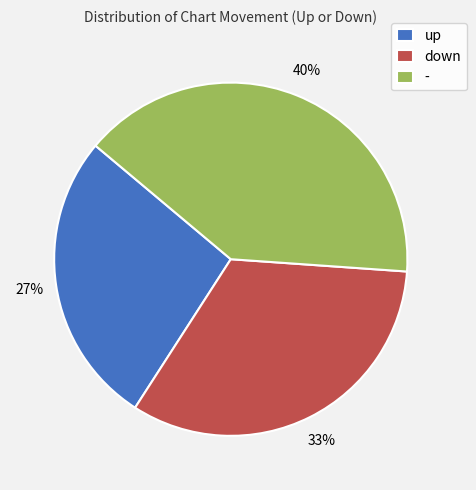

Count the number of slices in the pie.

3